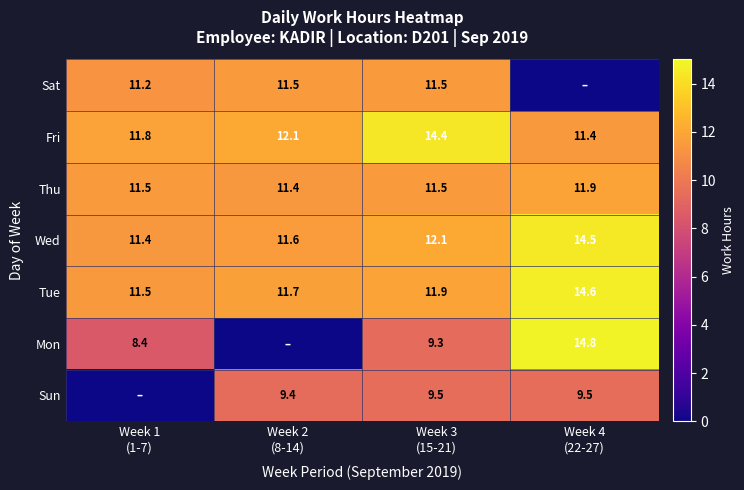

What is the sum of all Fri values?

49.7